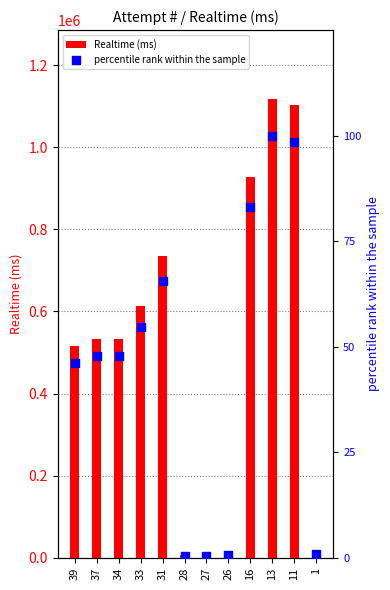

At which category is the sum across all series the highest?

13